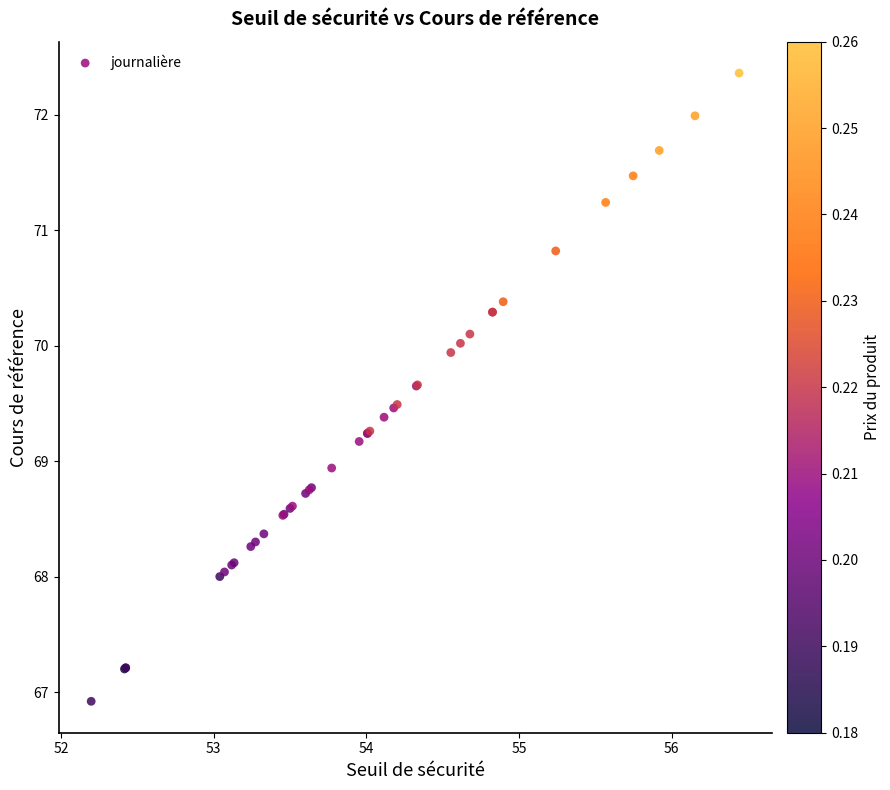

What Y value in the scatter plot is closest to 69?

68.9